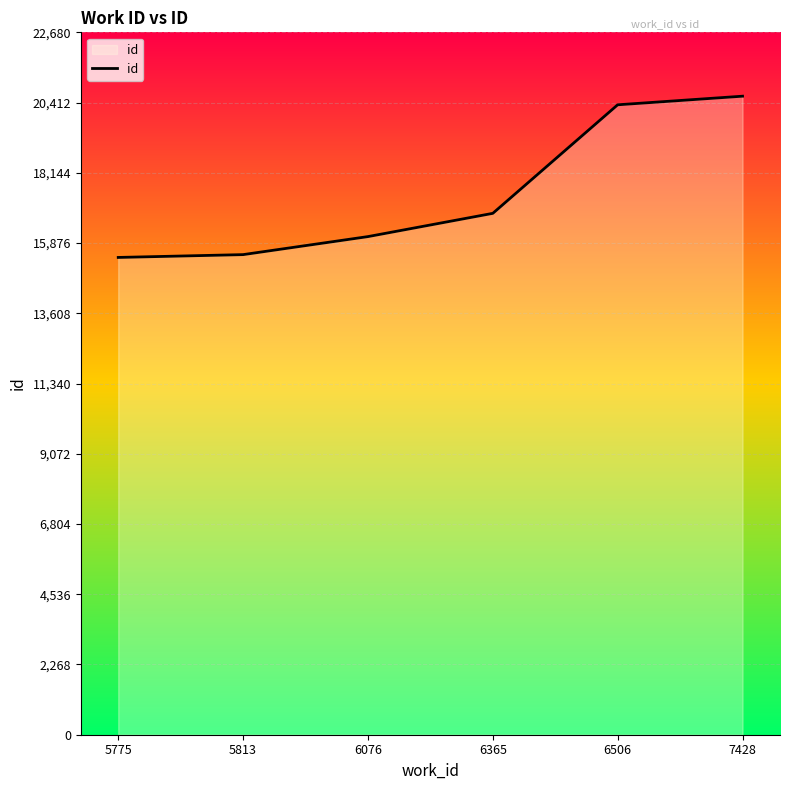

Reading right to left, what are all the values shown in this chart?

7428=20619	6506=20341	6365=16836	6076=16085	5813=15503	5775=15412